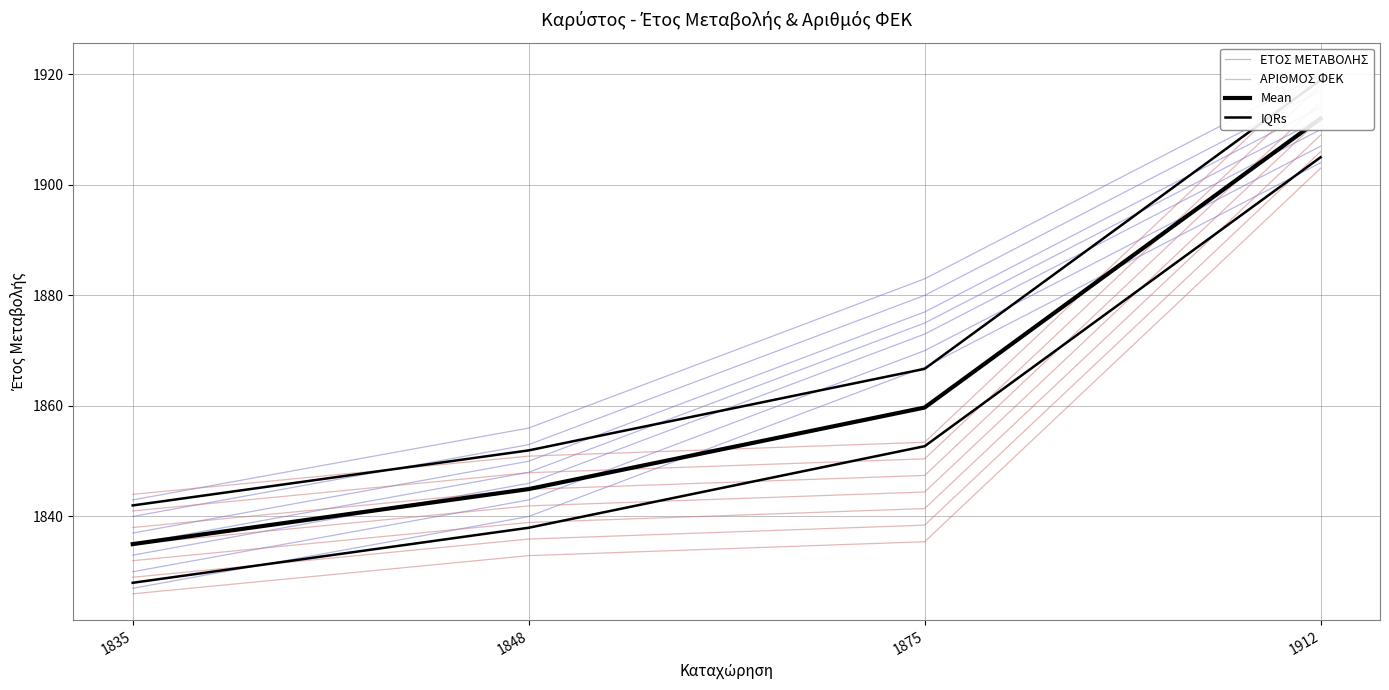

Which series has the widest spread of values?

ΕΤΟΣ ΜΕΤΑΒΟΛΗΣ